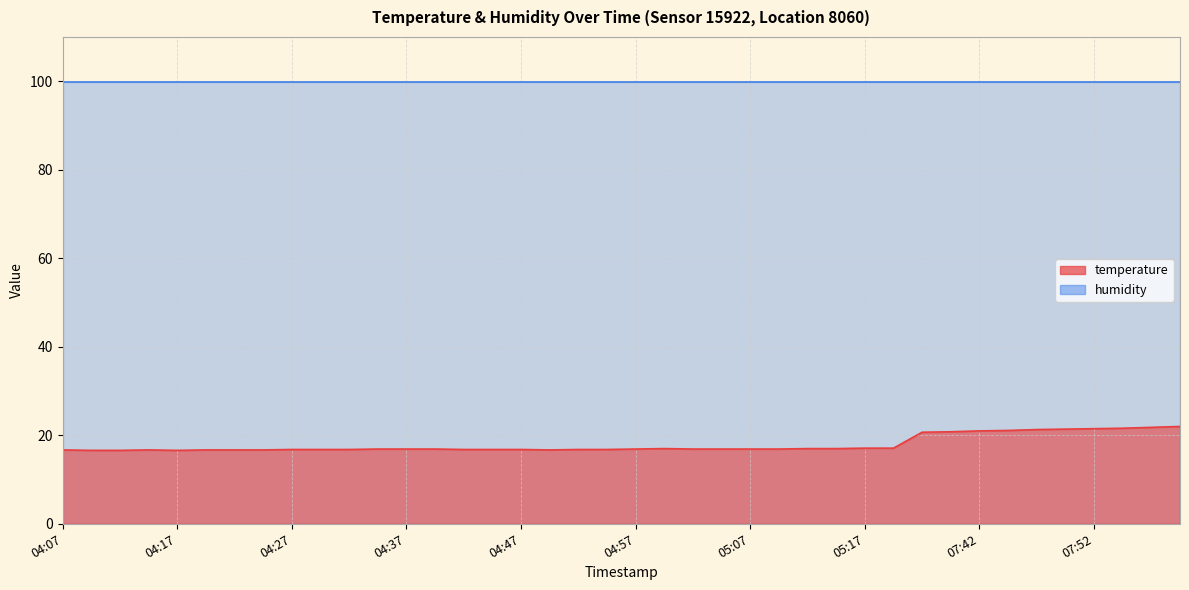

What is the approximate value at 07:57?

21.8